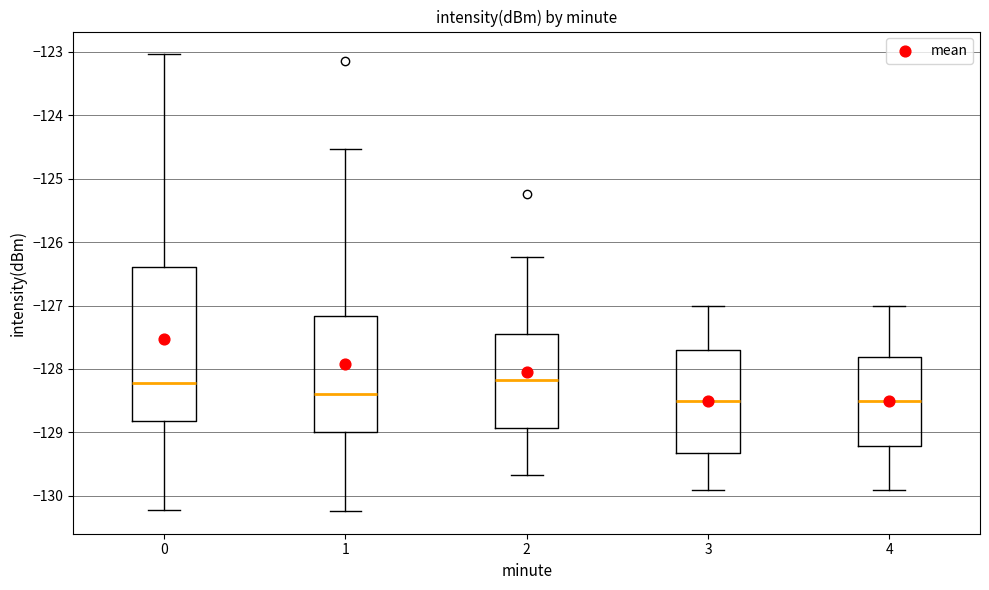

Reading left to right, transcribe this box plot: for each box, give where its median line is, the range the box spans, and where its two whiskers end, as read against the y-axis. The values are not printed on the chart, so give them approximately, as read against the axis.

0: median -128.2, box -128.8 to -126.4, whiskers -130.2 to -123.0
1: median -128.4, box -129.0 to -127.2, whiskers -130.2 to -124.5
2: median -128.2, box -128.9 to -127.5, whiskers -129.7 to -126.2
3: median -128.5, box -129.3 to -127.7, whiskers -129.9 to -127.0
4: median -128.5, box -129.2 to -127.8, whiskers -129.9 to -127.0